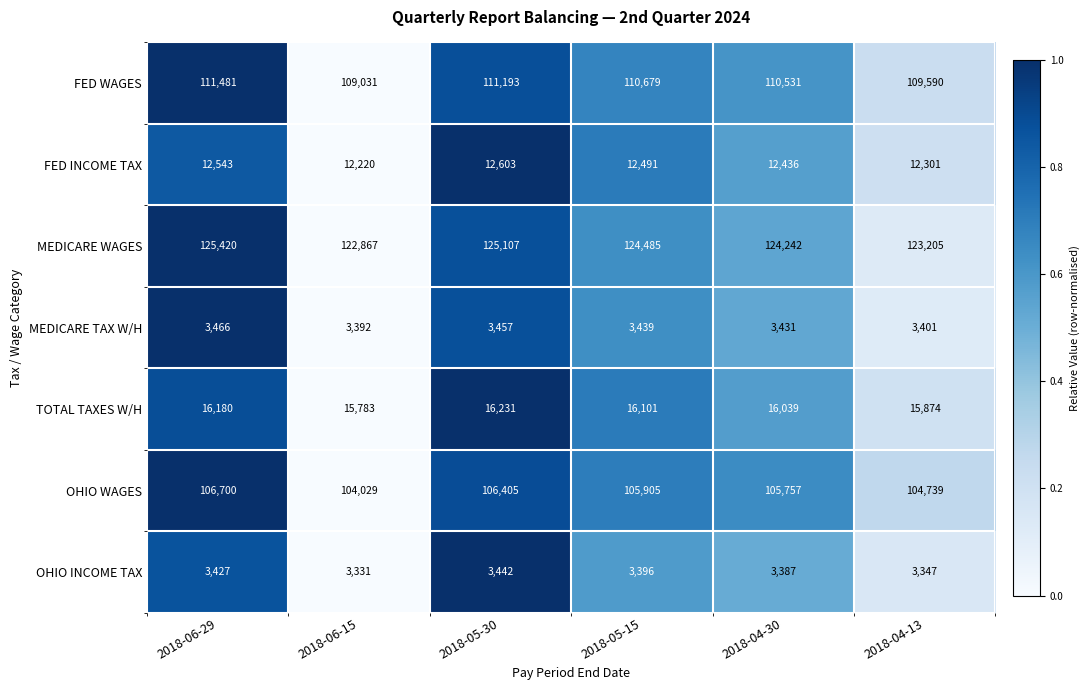

At which category is the sum across all series the highest?

2018-06-29